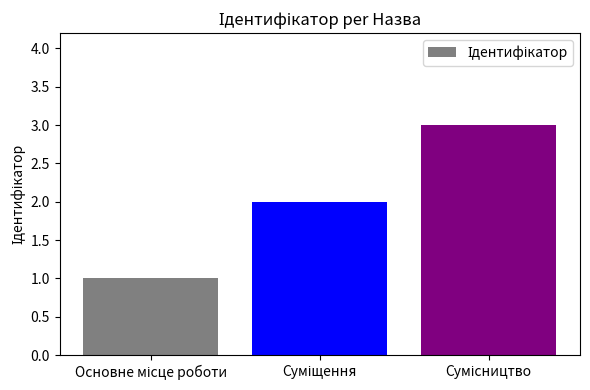

What is the greatest value displayed?

3